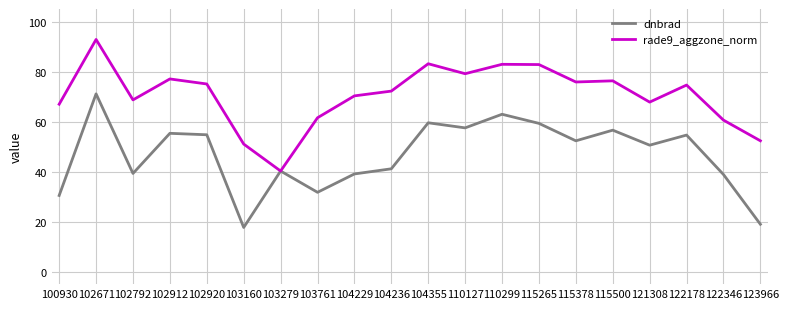

At which category is the sum across all series the highest?

102671